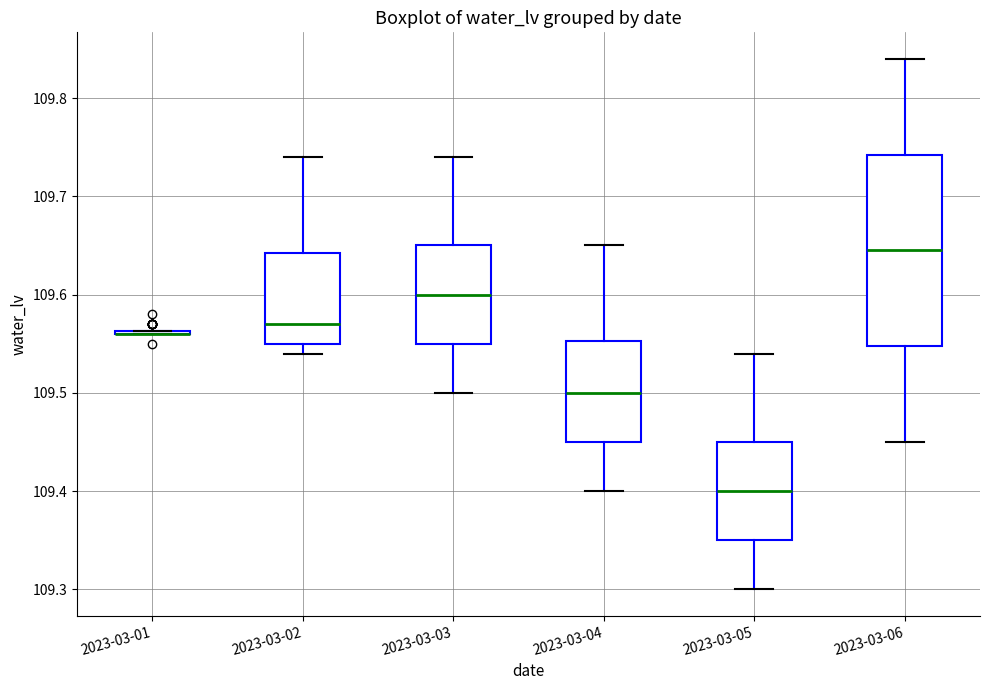

Where does the upper whisker of the box for 2023-03-05 end on the y-axis? The values are not printed on the chart, so give them approximately, as read against the axis.

109.54